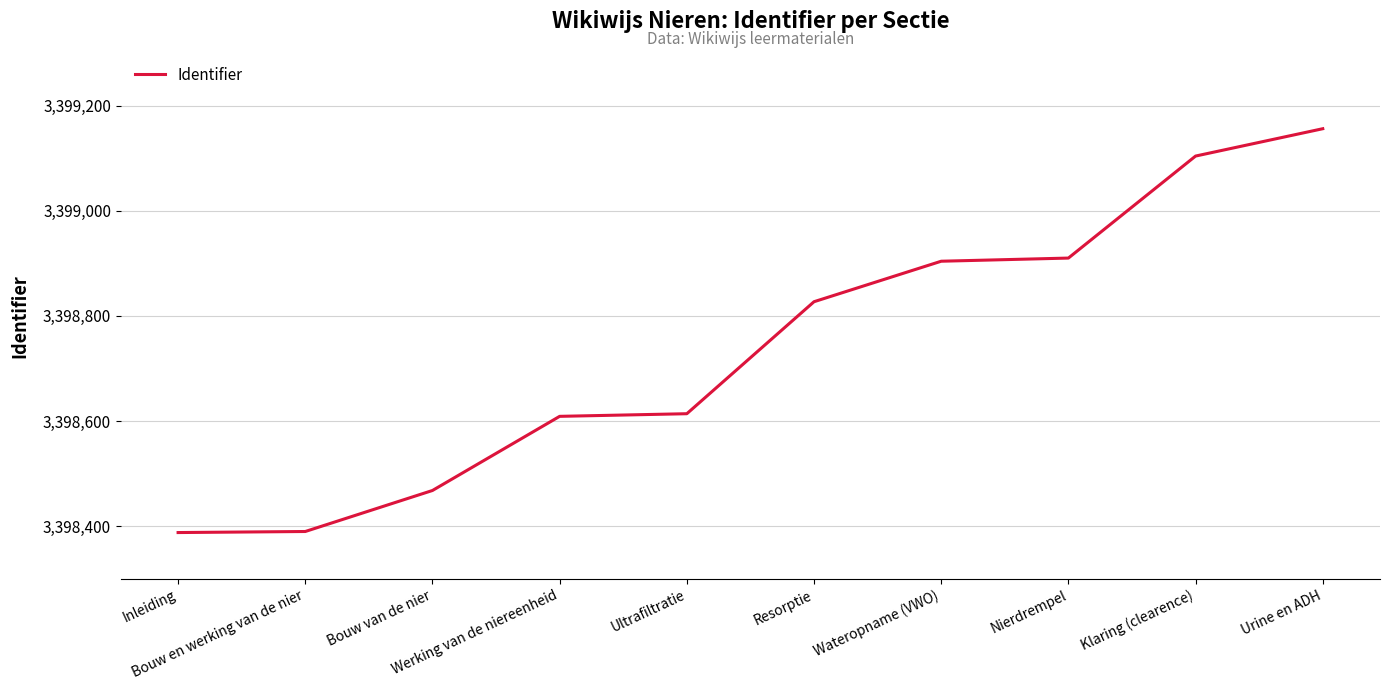

What is the difference between the values at Wateropname (VWO) and Urine en ADH?

252